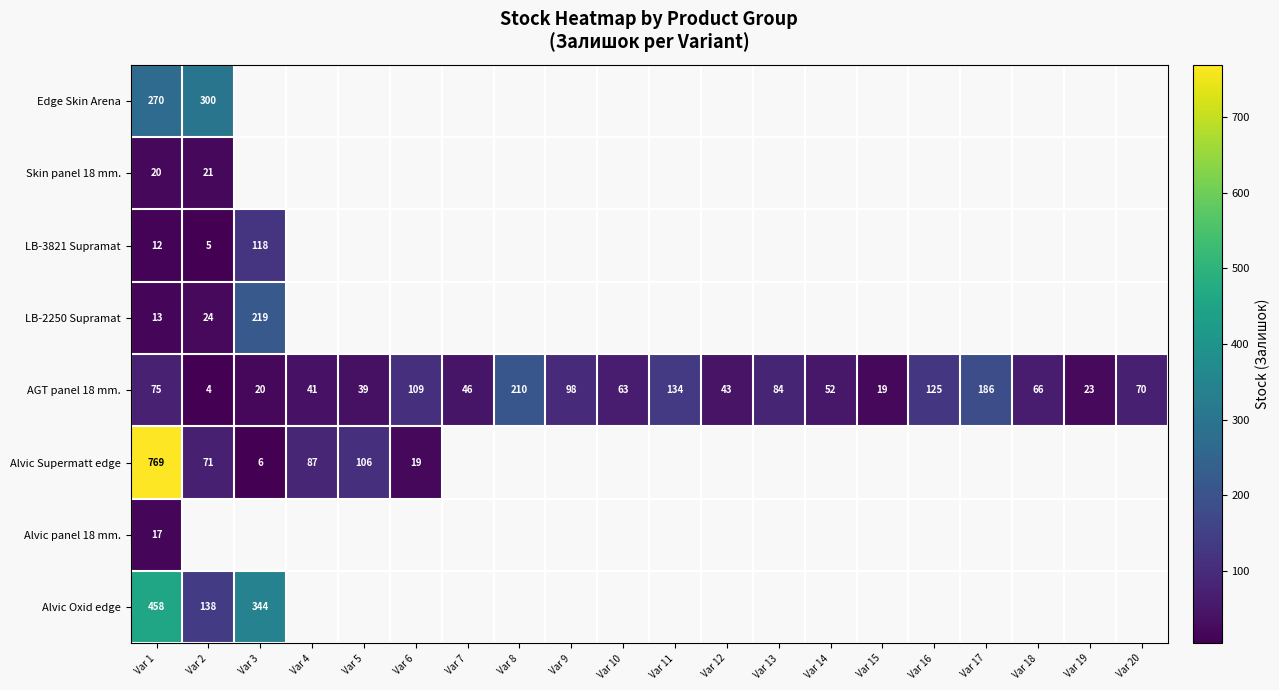

True or false: Alvic Supermatt edge has a value of 10 at Var 3.

False